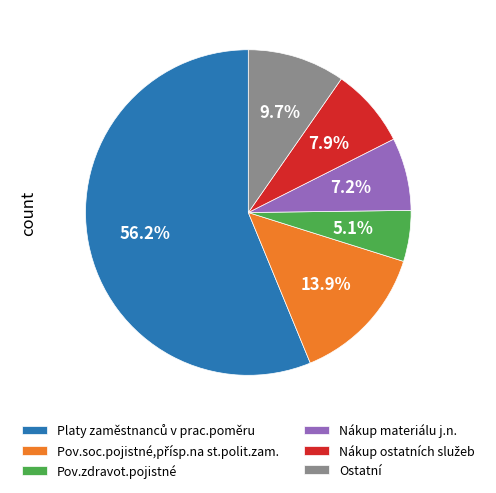

Which category has the smallest portion of the pie?

Pov.zdravot.pojistné